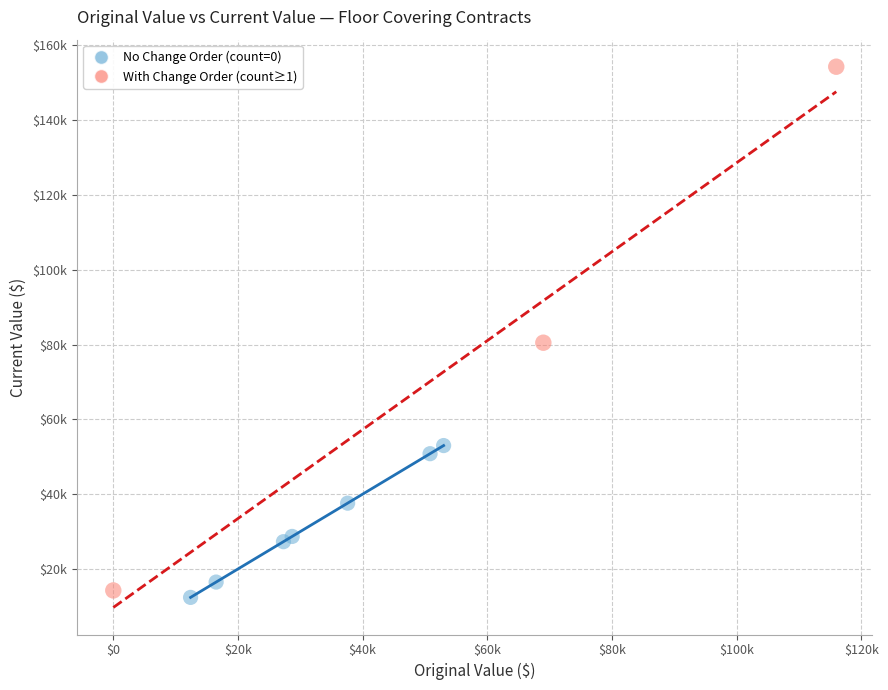

Which series has the widest spread of Y values?

With Change Order (count≥1)